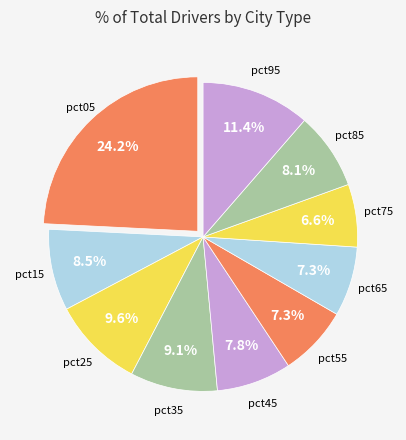

True or false: pct65 accounts for 7% of the total.

True